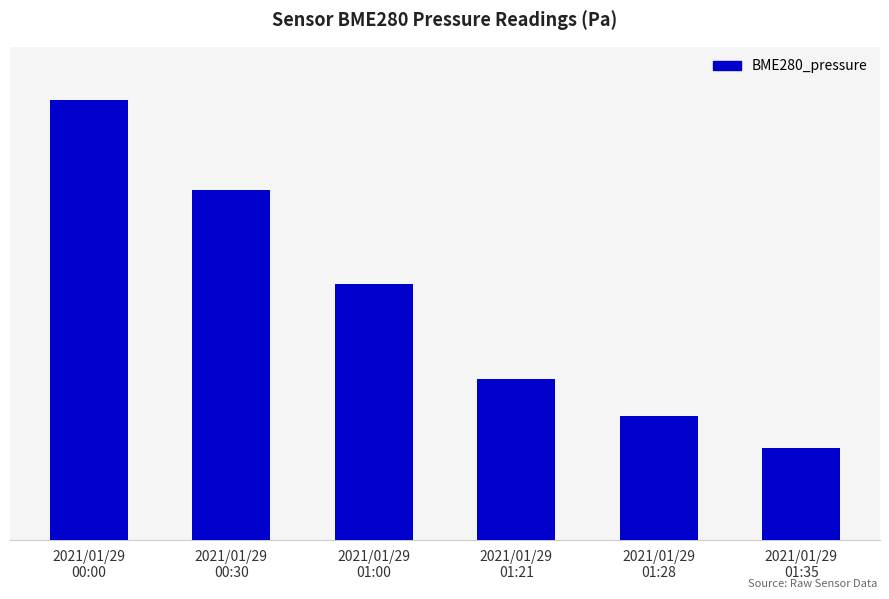

What is the difference between the second highest and second lowest values?

128.0